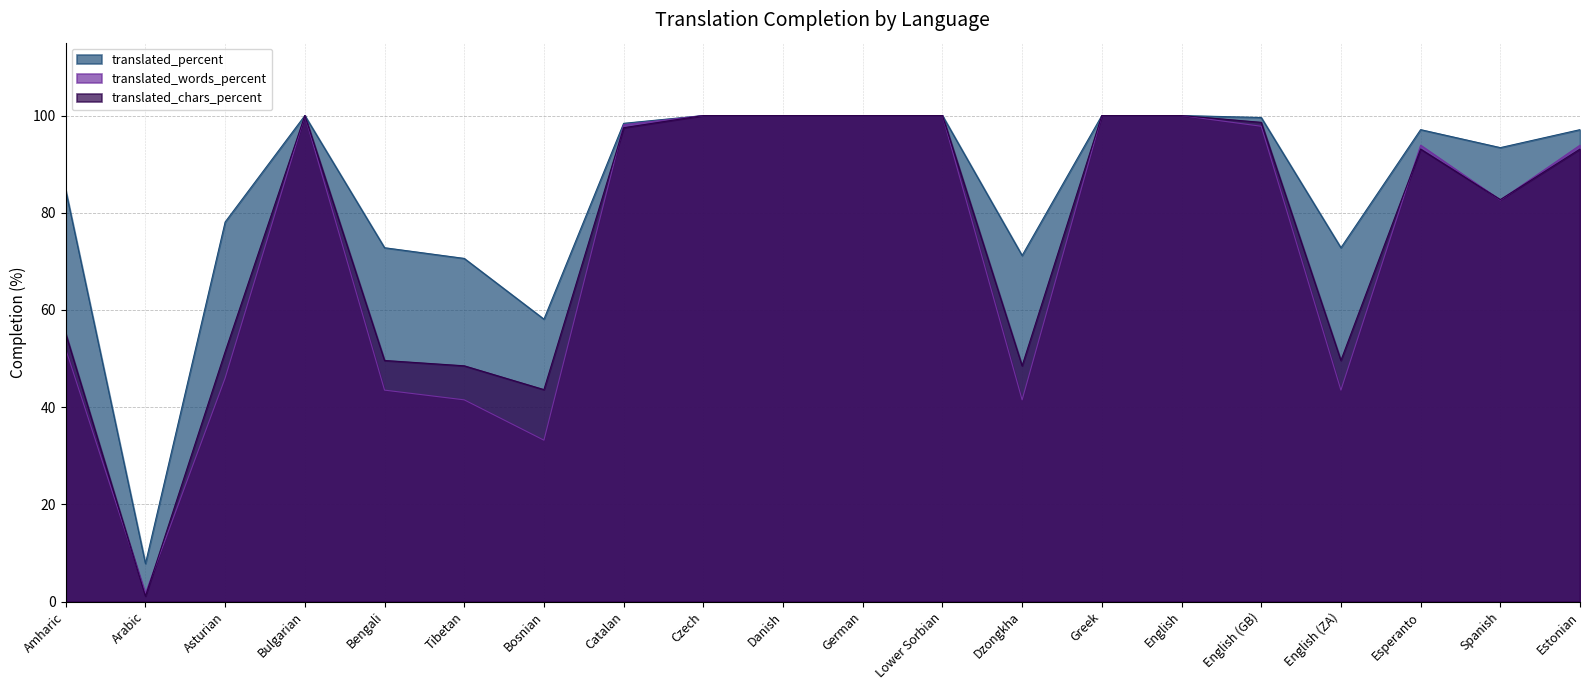

Which series has the largest range (max minus min)?

translated_chars_percent